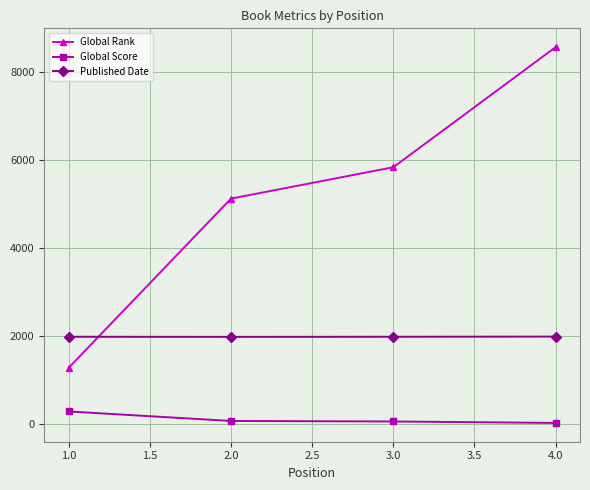

What is the label of the 1st point from the left?

1.0